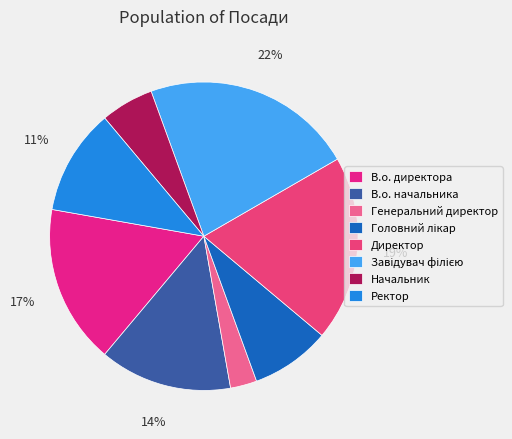

Does any single category account for the majority?

No